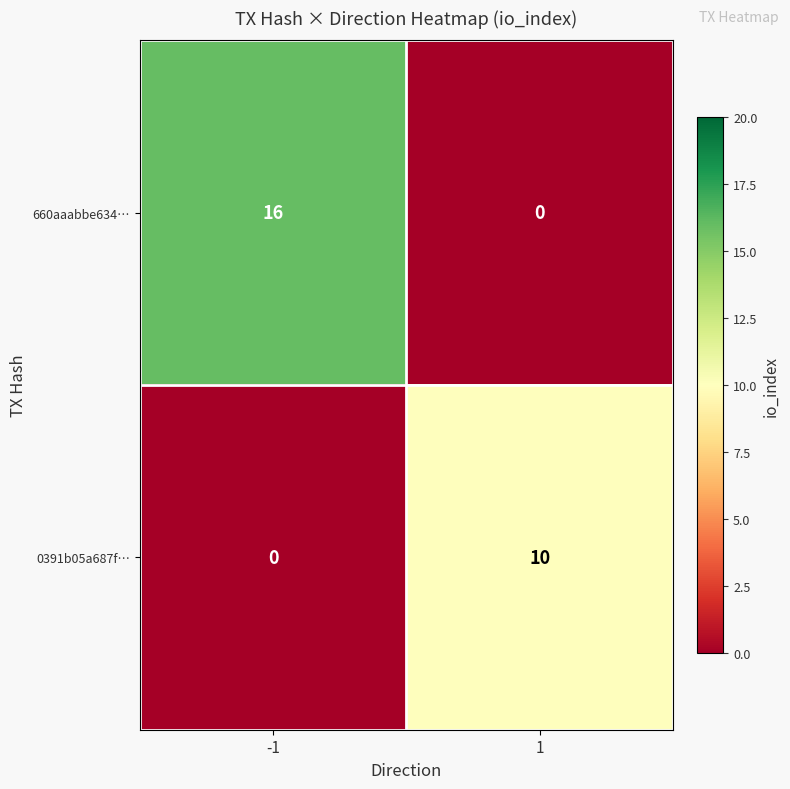

List the series in order of their overall mean, lowest first.

0391b05a687f…, 660aaabbe634…